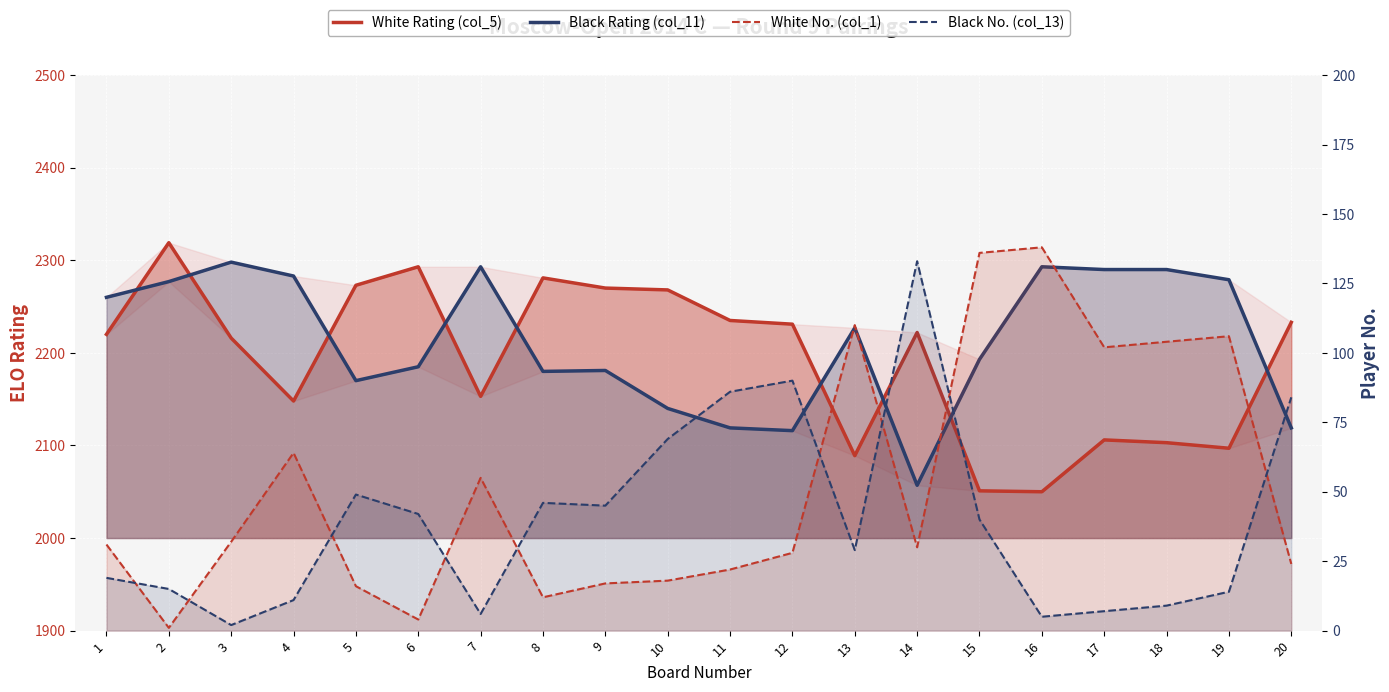

The value of Black No. (col_13) at 1 is 19. True or false?

True